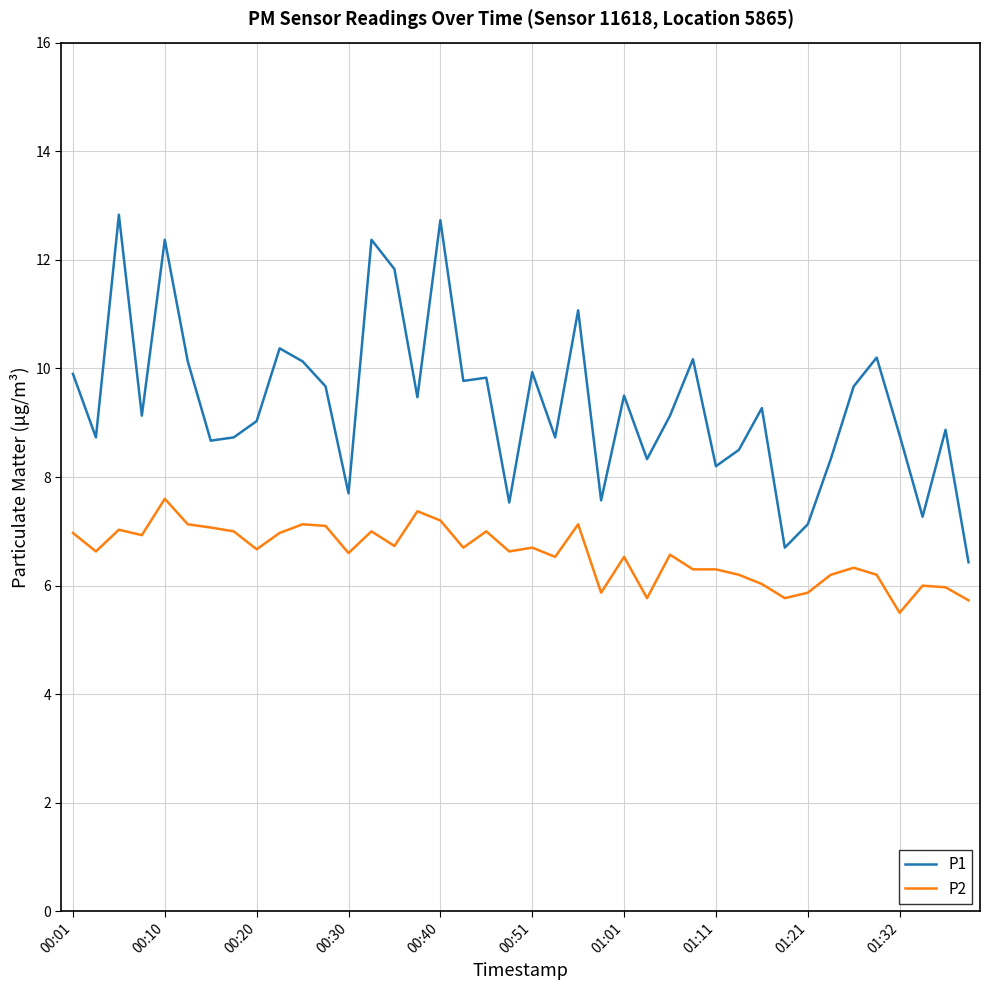

Which series has the largest total across all categories?

P1